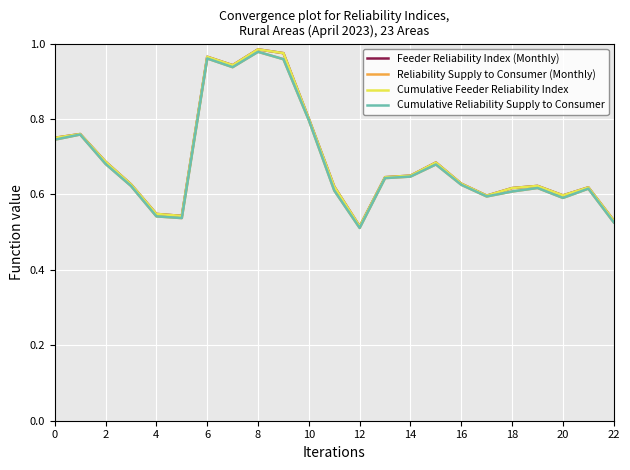

True or false: Feeder Reliability Index (Monthly) and Reliability Supply to Consumer (Monthly) intersect in this chart.

False